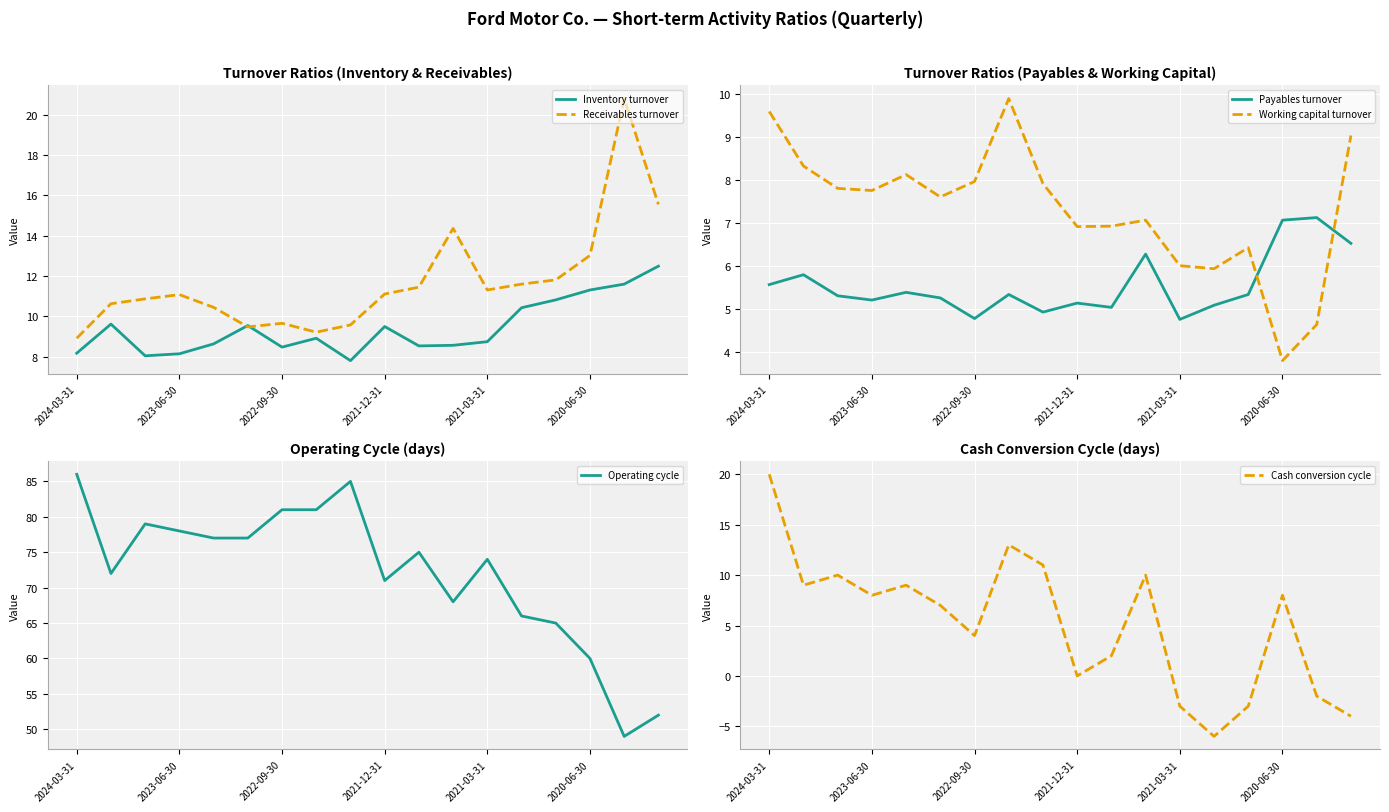

Reading left to right, transcribe all the data shown in this chart.

Inventory turnover: 8.2	9.6	8.1	8.2	8.6	9.6	8.5	8.9	7.8	9.5	8.5	8.6	8.8	10.4	10.8	11.3	11.6	12.5
Receivables turnover: 8.9	10.6	10.9	11.1	10.4	9.5	9.7	9.2	9.6	11.1	11.4	14.4	11.3	11.6	11.8	13.0	20.8	15.6
Payables turnover: 5.6	5.8	5.3	5.2	5.4	5.2	4.8	5.3	4.9	5.1	5.0	6.3	4.8	5.1	5.3	7.1	7.1	6.5
Working capital turnover: 9.6	8.3	7.8	7.8	8.1	7.6	8.0	9.9	7.9	6.9	6.9	7.1	6.0	5.9	6.4	3.8	4.6	9.0
Operating cycle: 86.0	72.0	79.0	78.0	77.0	77.0	81.0	81.0	85.0	71.0	75.0	68.0	74.0	66.0	65.0	60.0	49.0	52.0
Cash conversion cycle: 20.0	9.0	10.0	8.0	9.0	7.0	4.0	13.0	11.0	0.0	2.0	10.0	-3.0	-6.0	-3.0	8.0	-2.0	-4.0